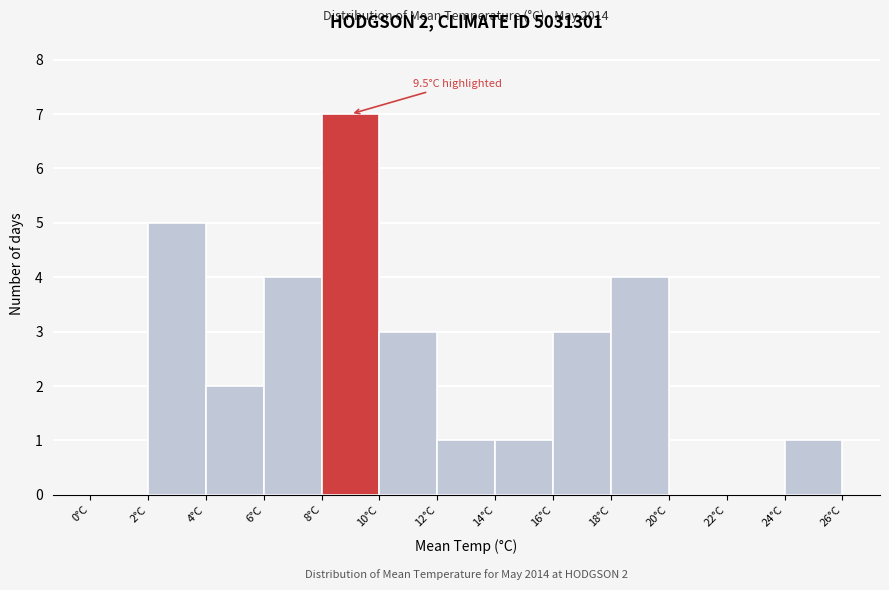

Over which range of the x-axis is the bar tallest?

8 to 10